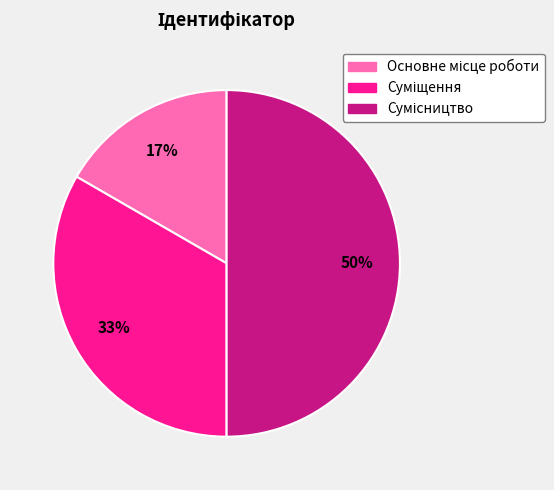

To the nearest percent, what is the difference between the largest and smallest slice percentages?

33%